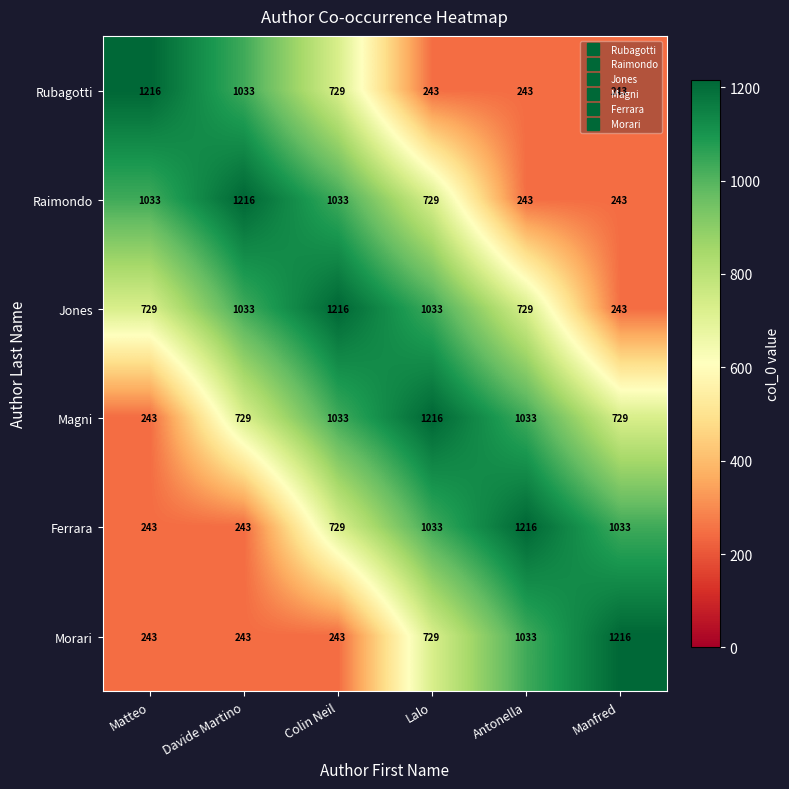

What is the average value of the Raimondo series?

750